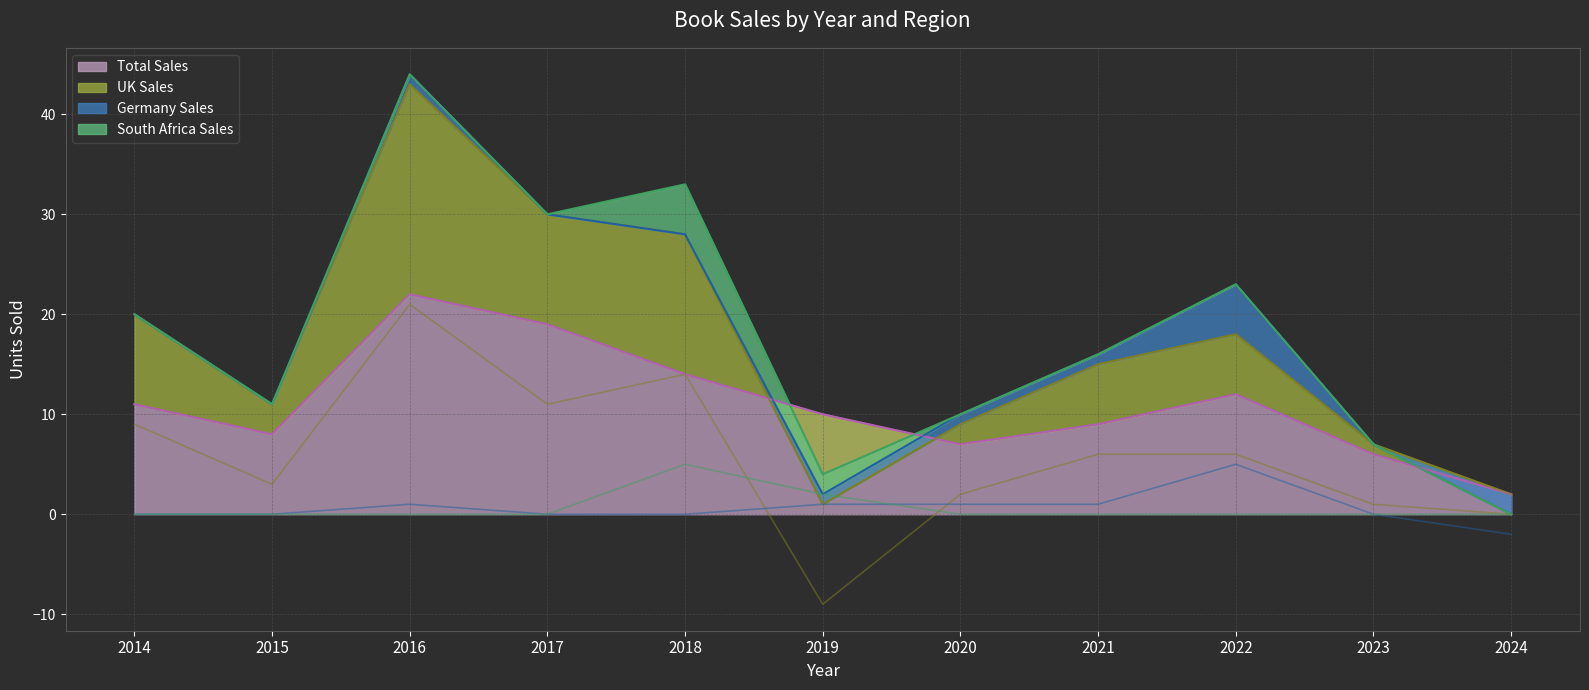

Reading left to right, transcribe all the data shown in this chart.

Total Sales: 2014=11	2015=8	2016=22	2017=19	2018=14	2019=10	2020=7	2021=9	2022=12	2023=6	2024=2
UK Sales: 2014=9	2015=3	2016=21	2017=11	2018=14	2019=-9	2020=2	2021=6	2022=6	2023=1	2024=0
Germany Sales: 2014=0	2015=0	2016=1	2017=0	2018=0	2019=1	2020=1	2021=1	2022=5	2023=0	2024=-2
South Africa Sales: 2014=0	2015=0	2016=0	2017=0	2018=5	2019=2	2020=0	2021=0	2022=0	2023=0	2024=0